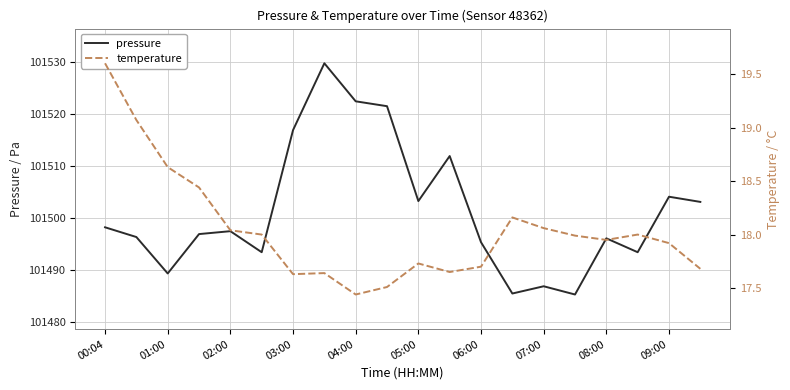

What is the highest value of the pressure series?

101529.8